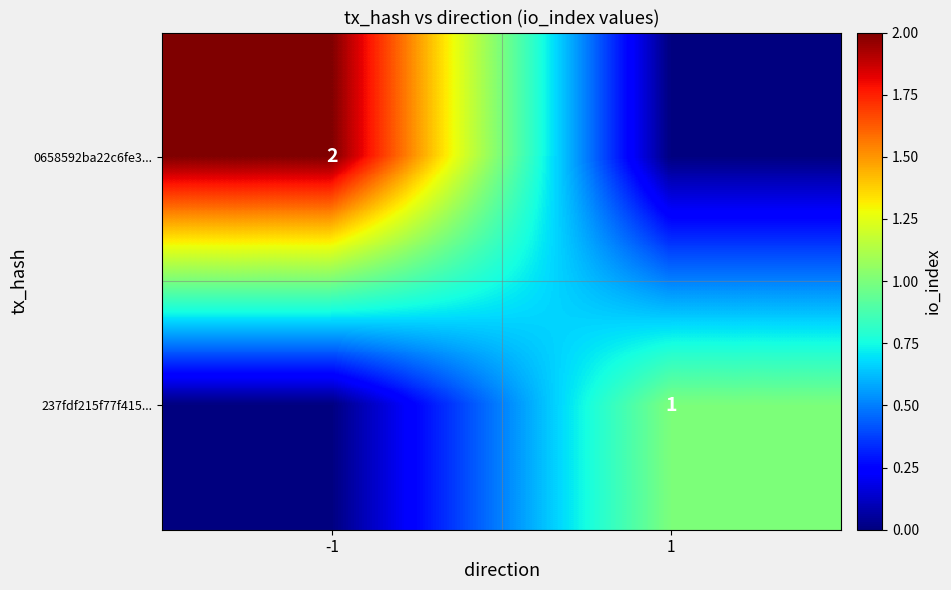

Is it true that 237fdf215f77f415... equals 2 at 1?

False